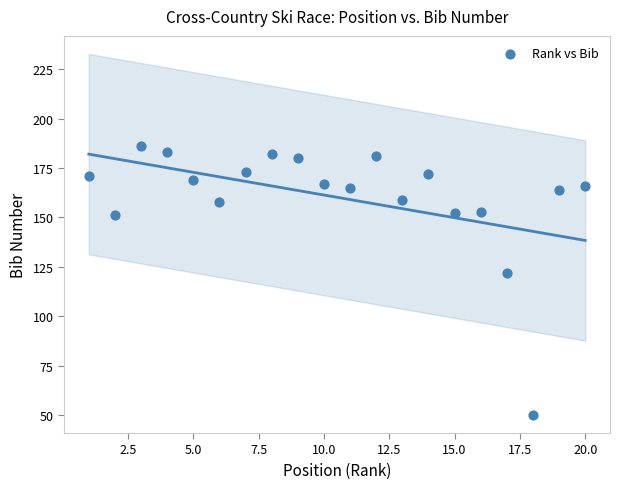

What Y value in the scatter plot is closest to 118?

122